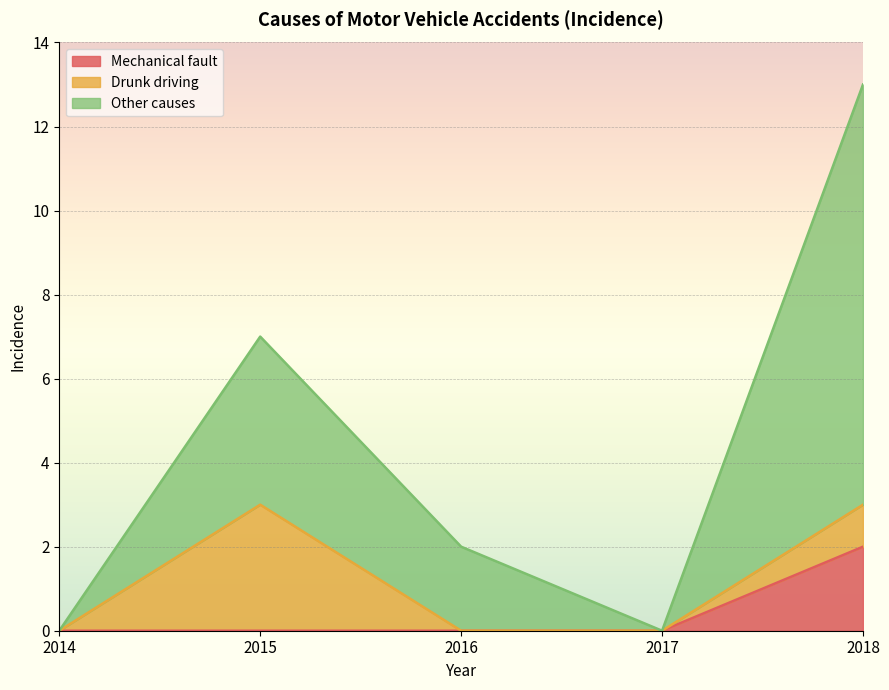

List the labels in order of Other causes value, smallest first.

2014, 2017, 2016, 2015, 2018